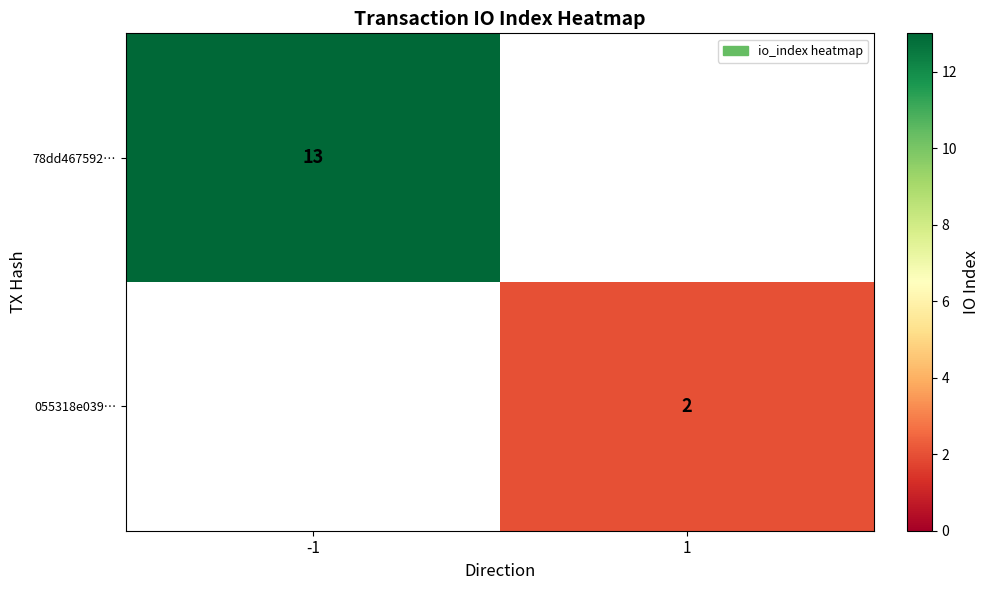

True or false: 055318e039… has a value of 2 at 1.

True